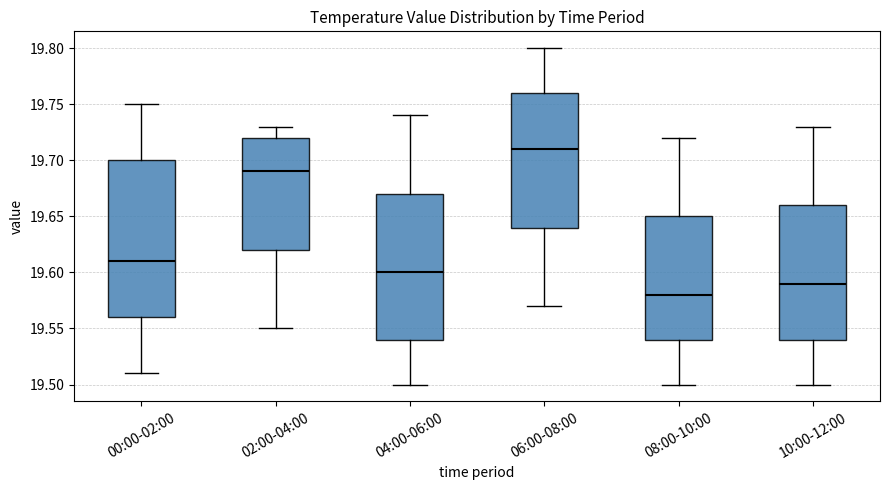

Where does the lower whisker of the box for 02:00-04:00 end on the y-axis? The values are not printed on the chart, so give them approximately, as read against the axis.

19.55